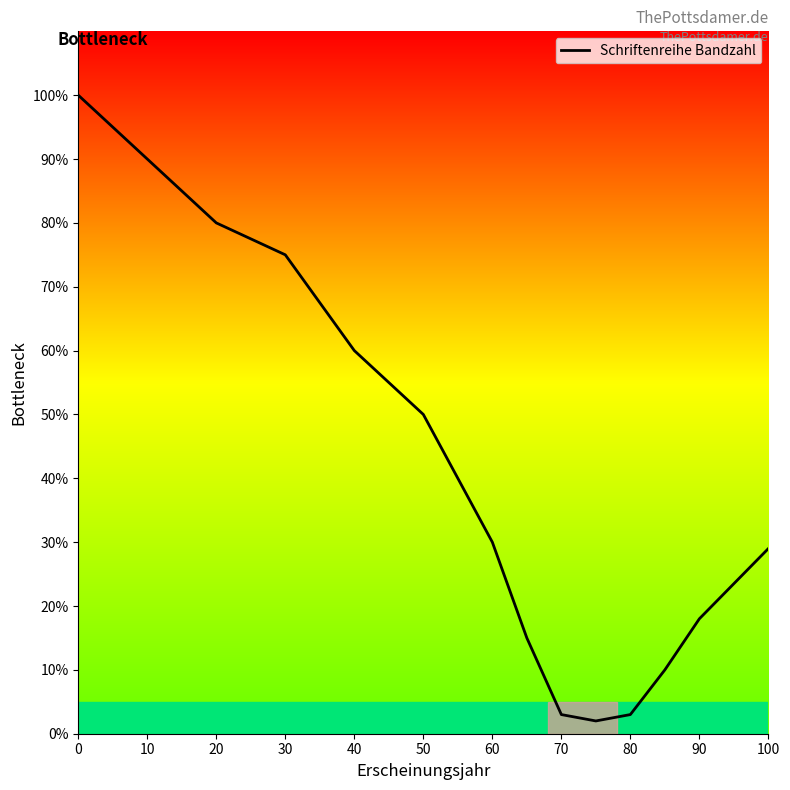

How many series are shown in this chart?

1